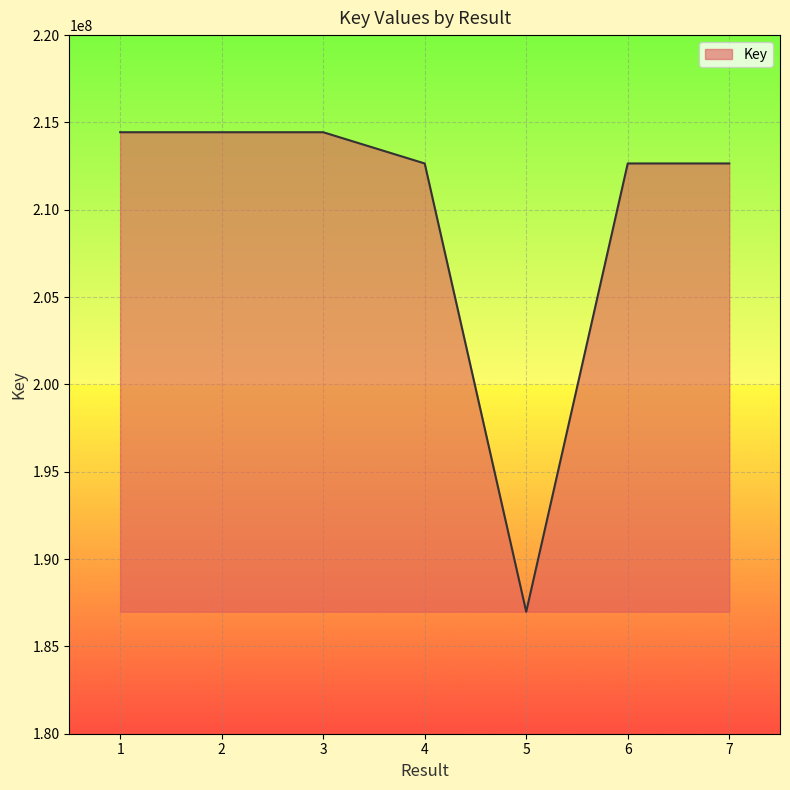

What is the difference between the maximum and minimum values?

27455637